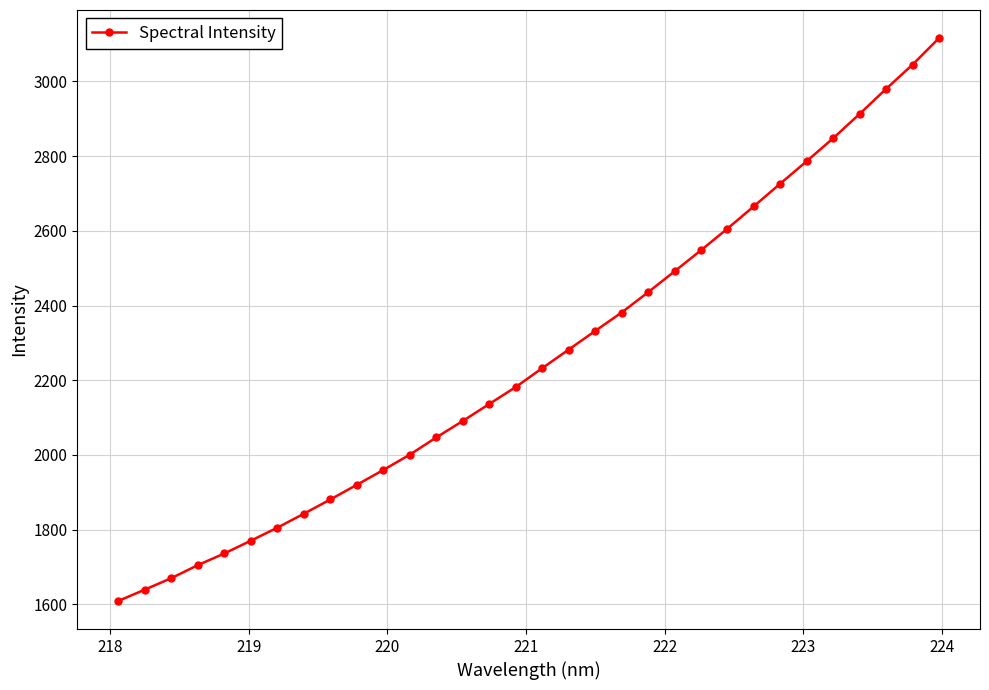

What is the sum of all values?

72382.6